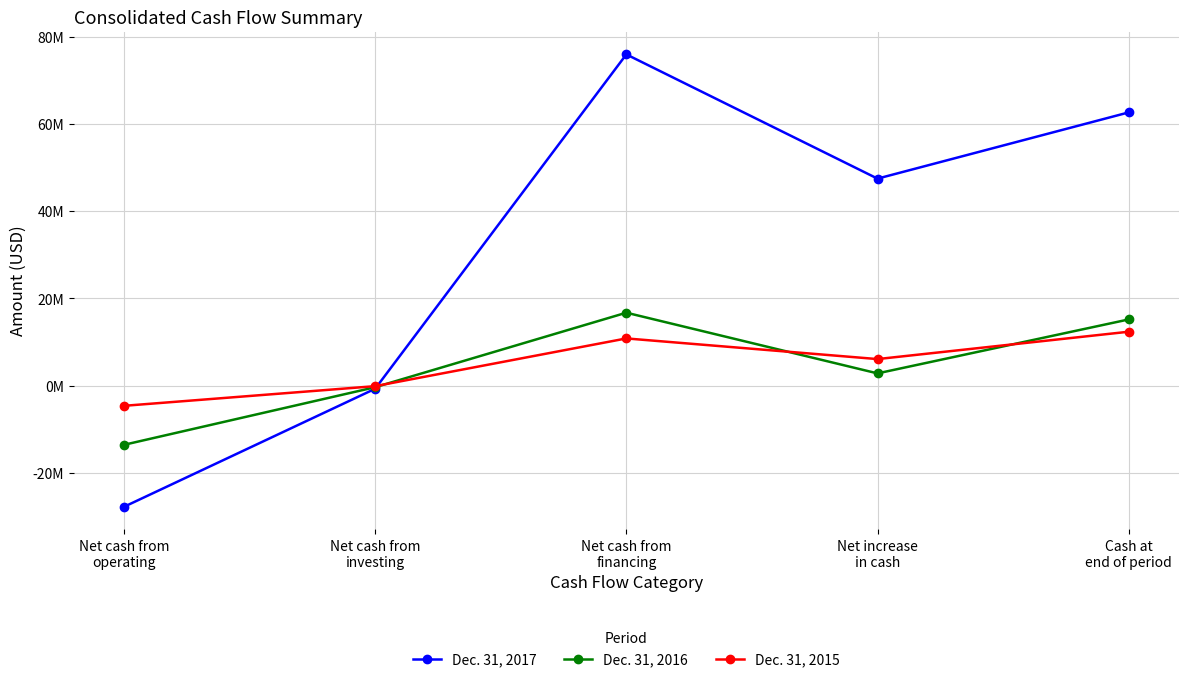

What is the label of the 3rd point from the right?

Net cash from
financing